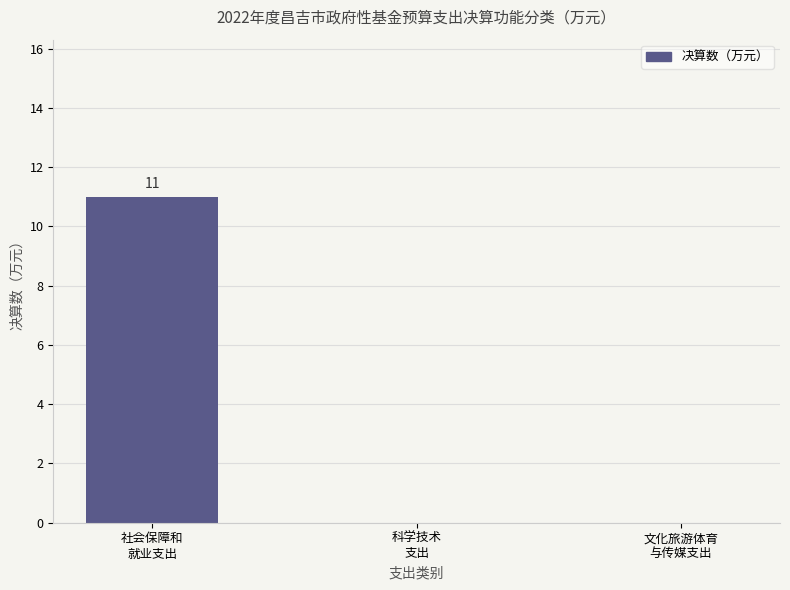

Which has a higher value, 社会保障和
就业支出 or 文化旅游体育
与传媒支出?

社会保障和
就业支出